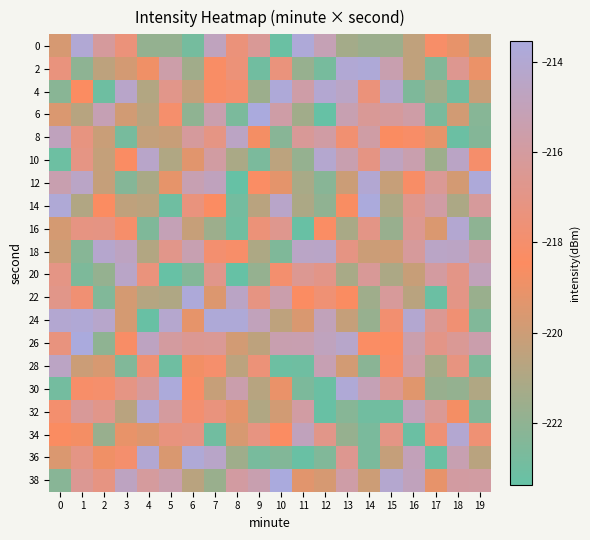

Between 8 and 19, which is larger?

8